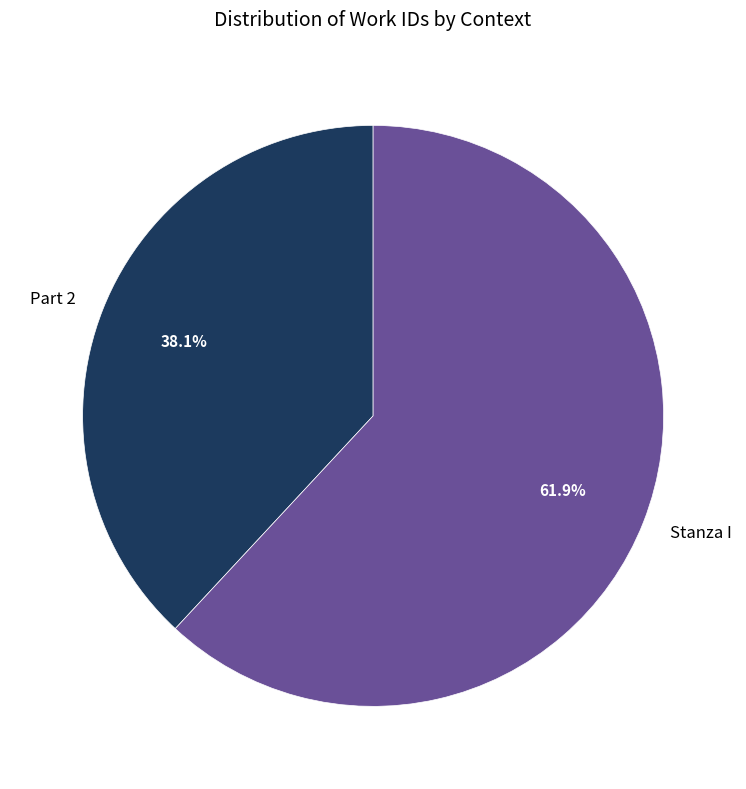

How many segments does this pie chart have?

2